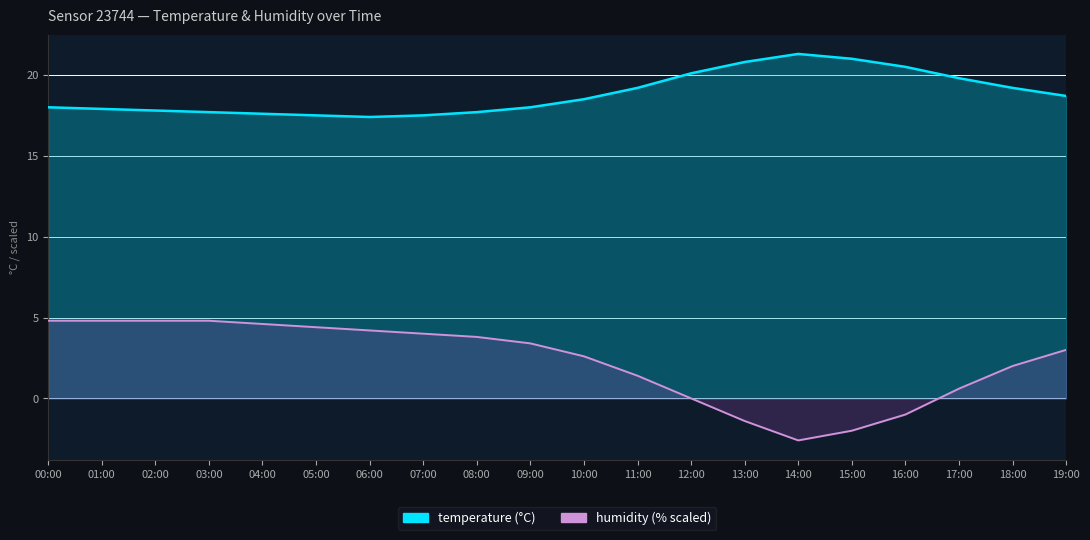

At which category is the sum across all series the highest?

00:00